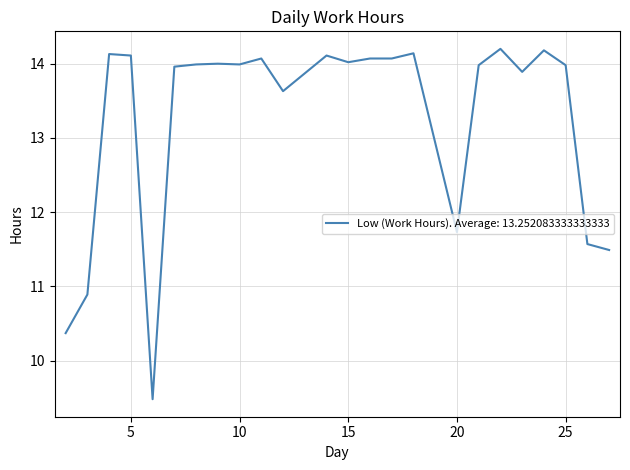

What is the smallest value displayed?

9.5